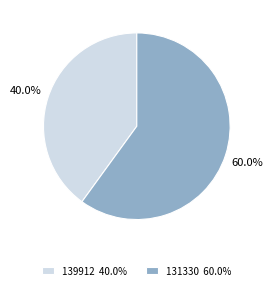

Which category has the smallest portion of the pie?

139912